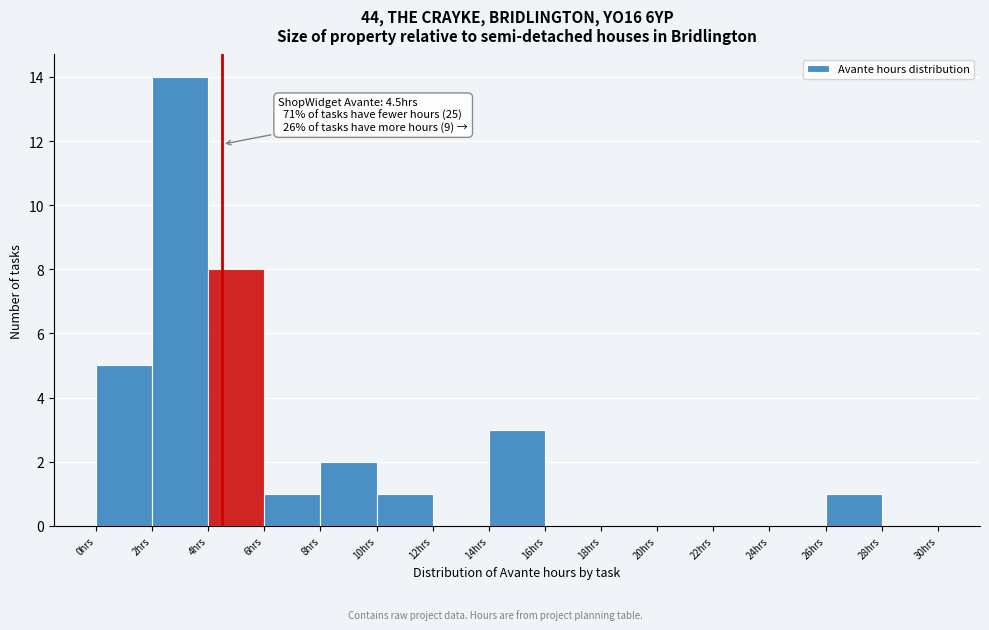

Which range on the x-axis has the tallest bar?

2 to 4